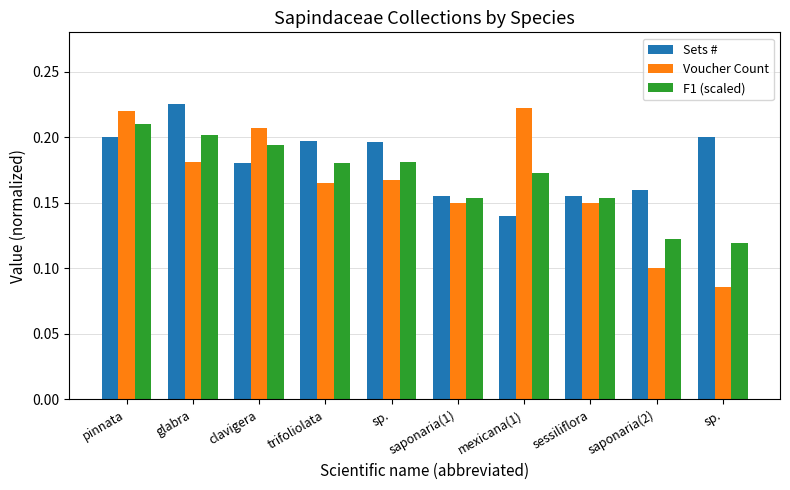

What are all the series names shown in the legend?

Sets #, Voucher Count, F1 (scaled)